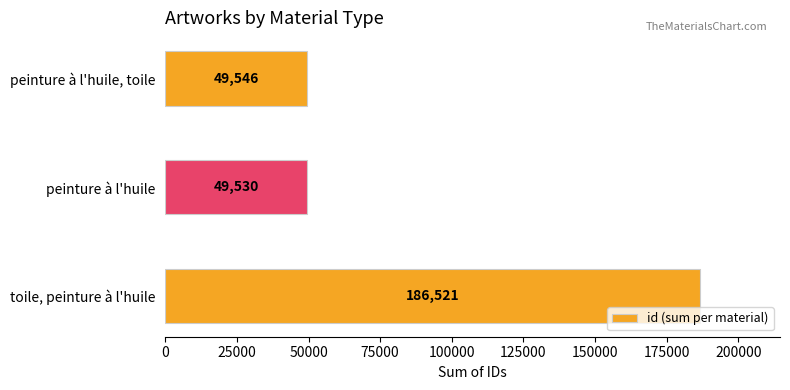

Reading bottom to top, list all the values displayed in this chart.

186521	49530	49546